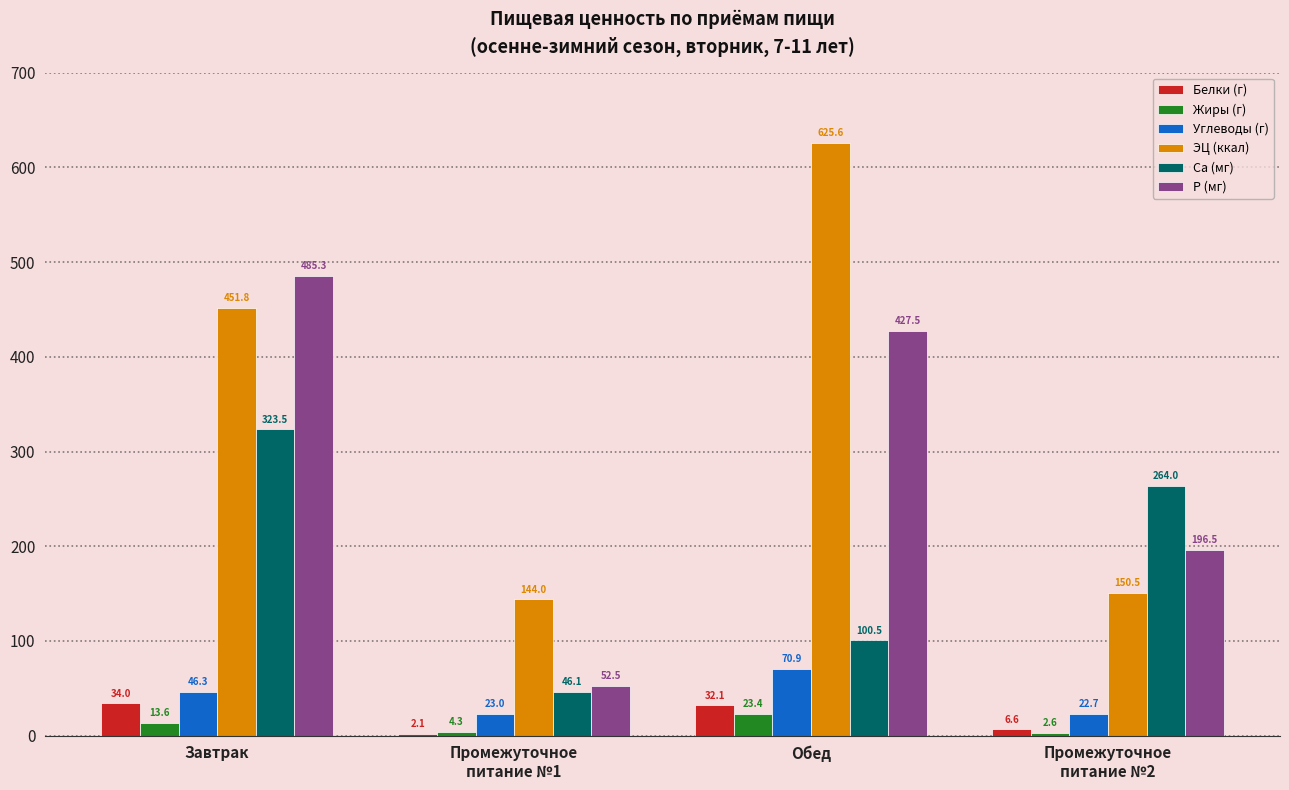

Is the value of ЭЦ (ккал) at Промежуточное
питание №1 greater than the value of Белки (г) at Промежуточное
питание №2?

Yes